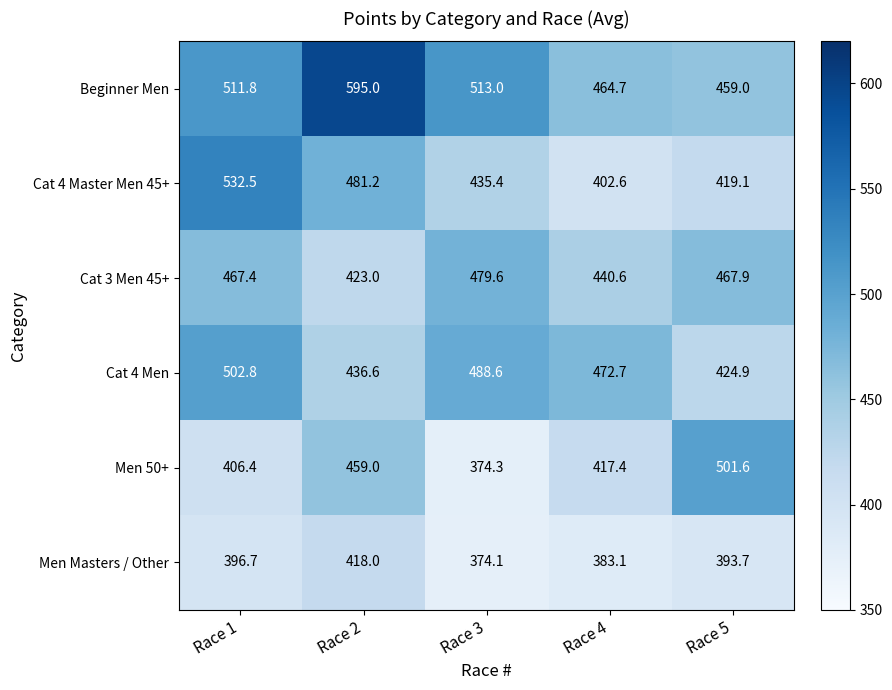

What is the total value across all series at Race 4?

2581.1